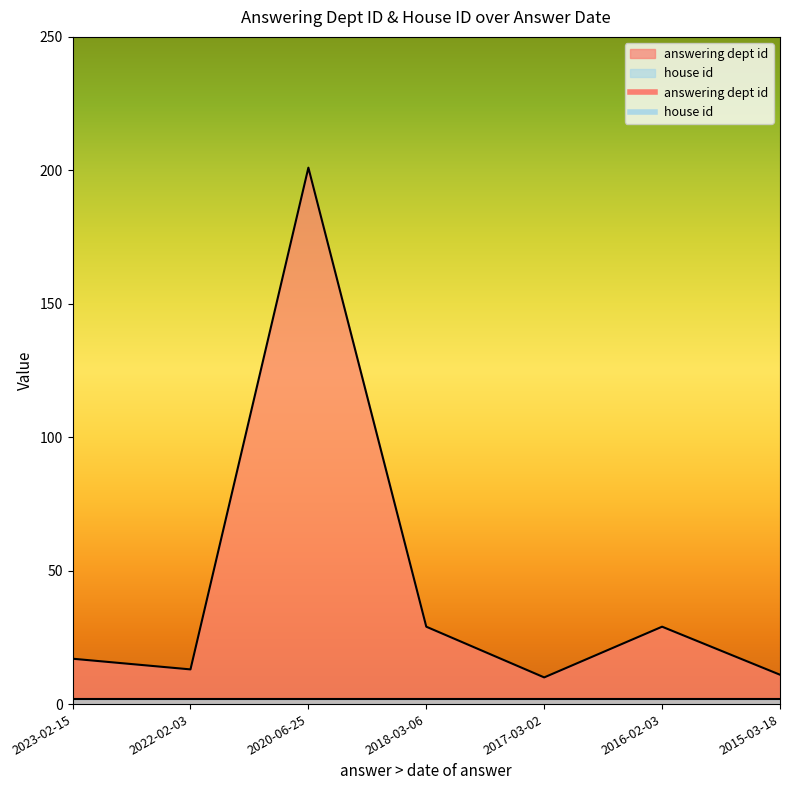

The value at 2020-06-25 is 348. True or false?

False